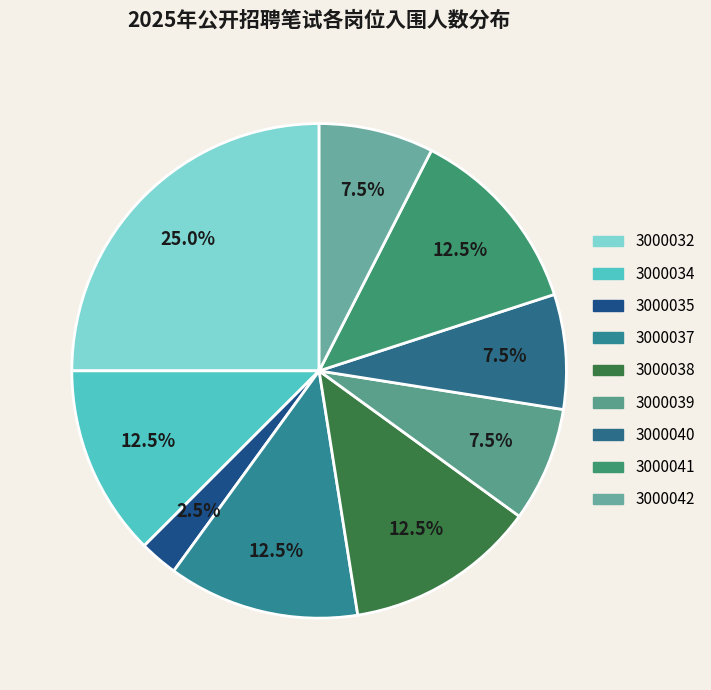

What portion of the pie excludes 3000039?

92.5%